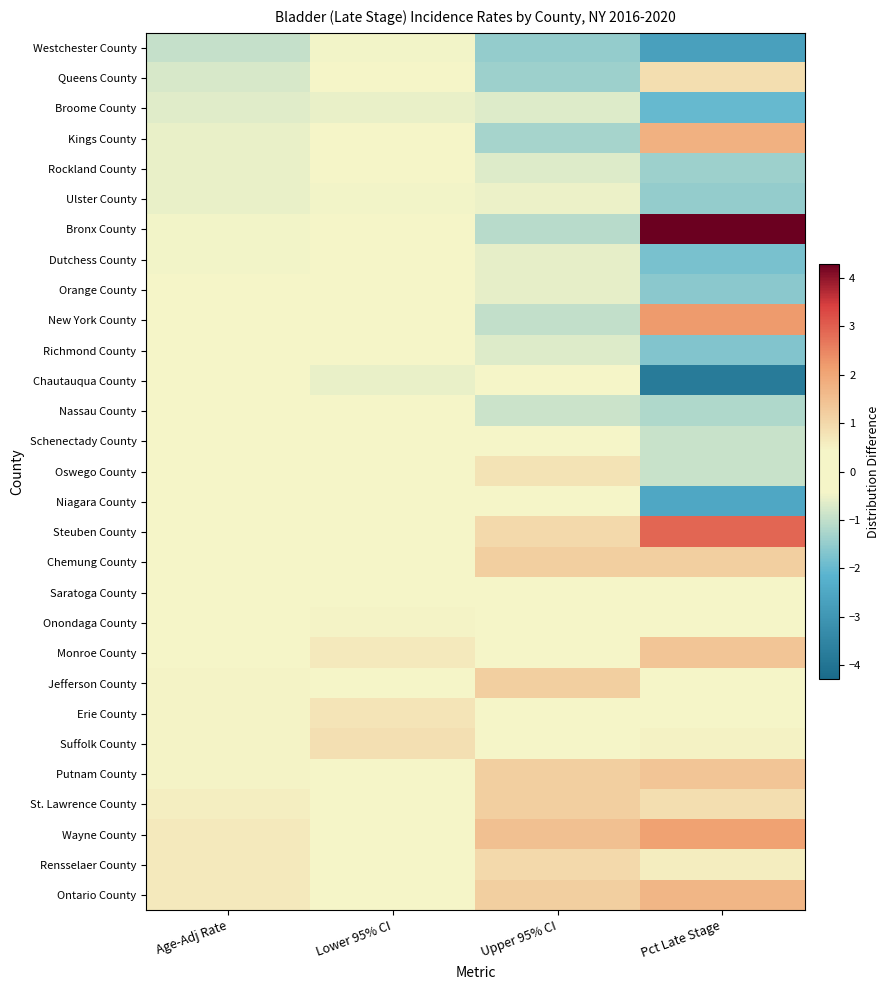

Which series has the largest range (max minus min)?

Bronx County